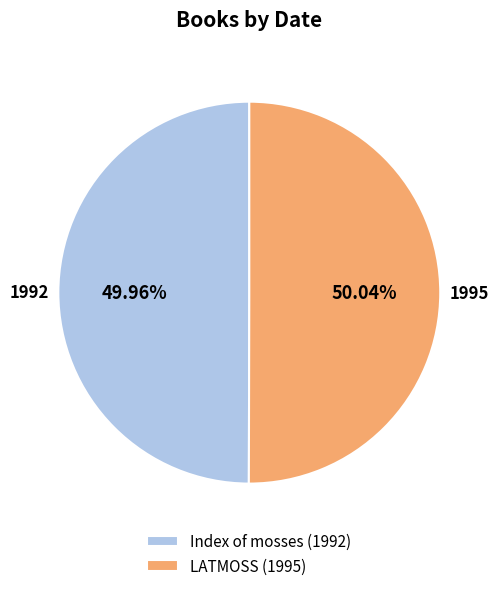

Is there a majority slice in this chart?

Yes